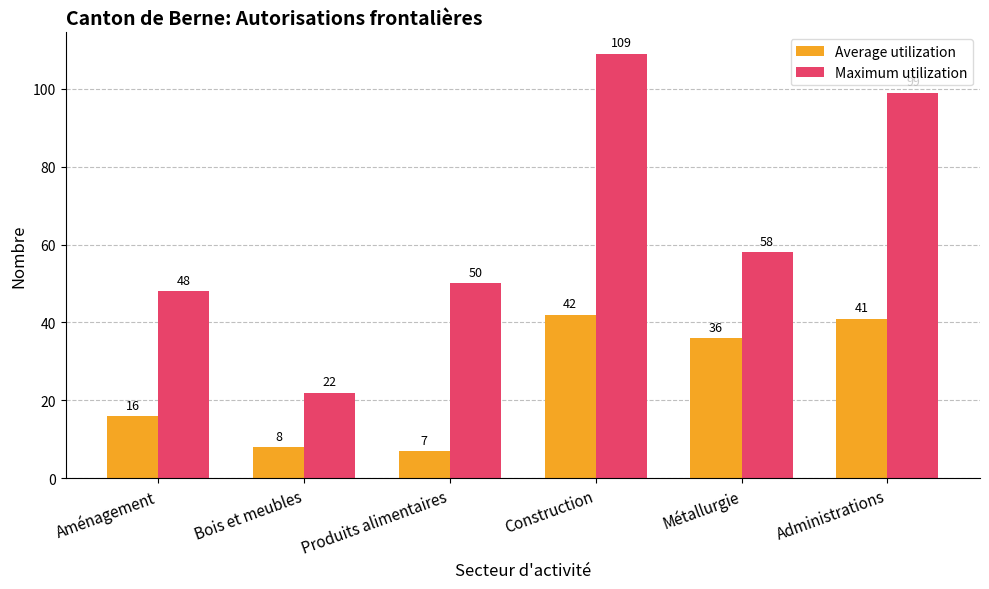

Reading right to left, list all the values displayed in this chart.

Average utilization: Administrations=41	Métallurgie=36	Construction=42	Produits alimentaires=7	Bois et meubles=8	Aménagement=16
Maximum utilization: Administrations=99	Métallurgie=58	Construction=109	Produits alimentaires=50	Bois et meubles=22	Aménagement=48